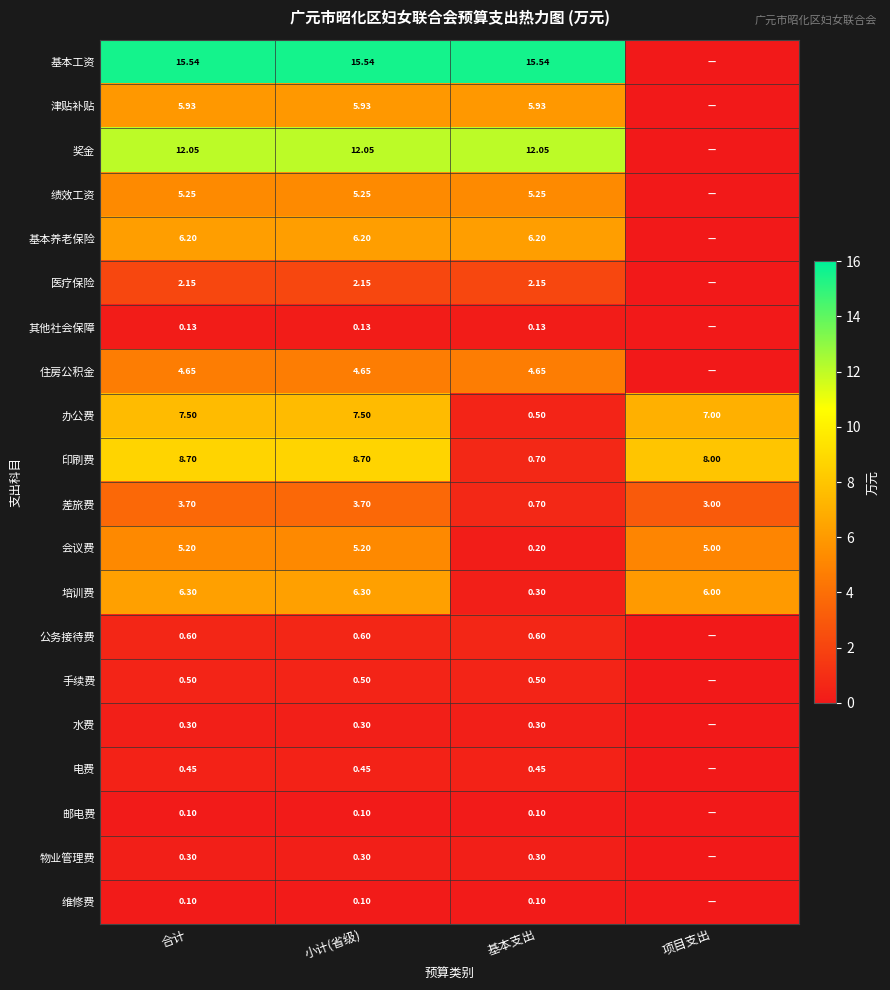

At which label is 会议费 closest to 2?

基本支出